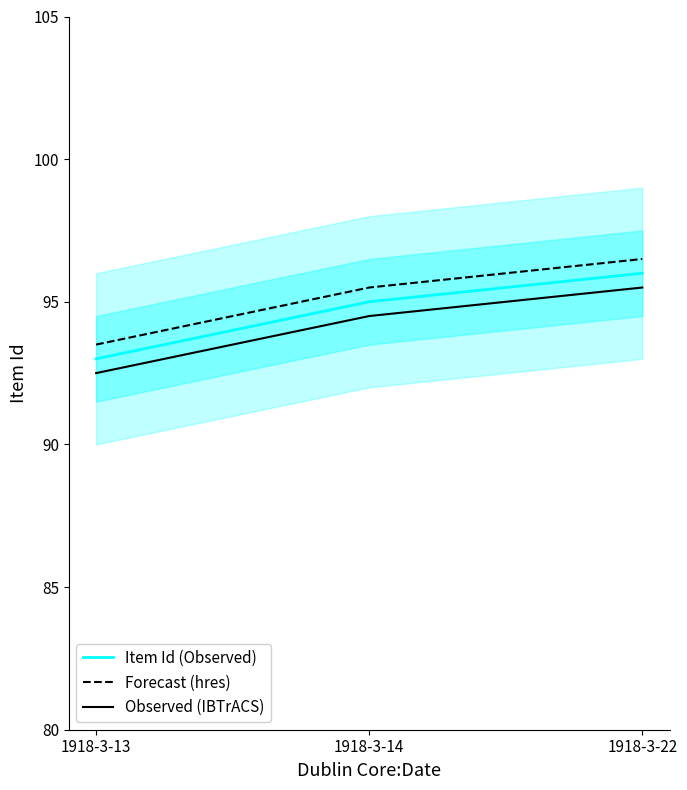

Is it true that Observed (IBTrACS) equals 92.5 at 1918-3-13?

True